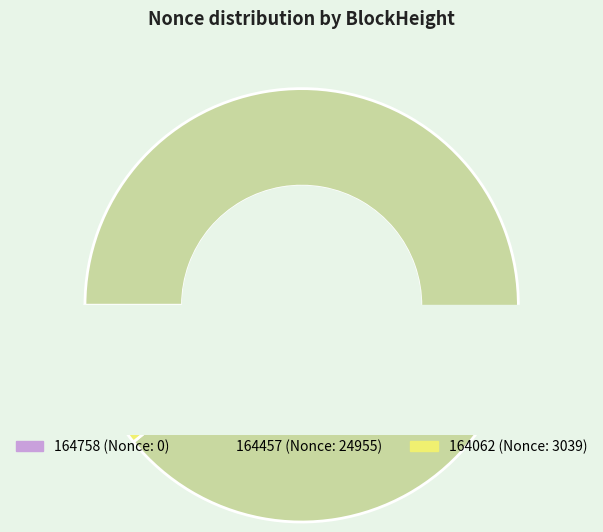

How many slices are in this pie chart?

3